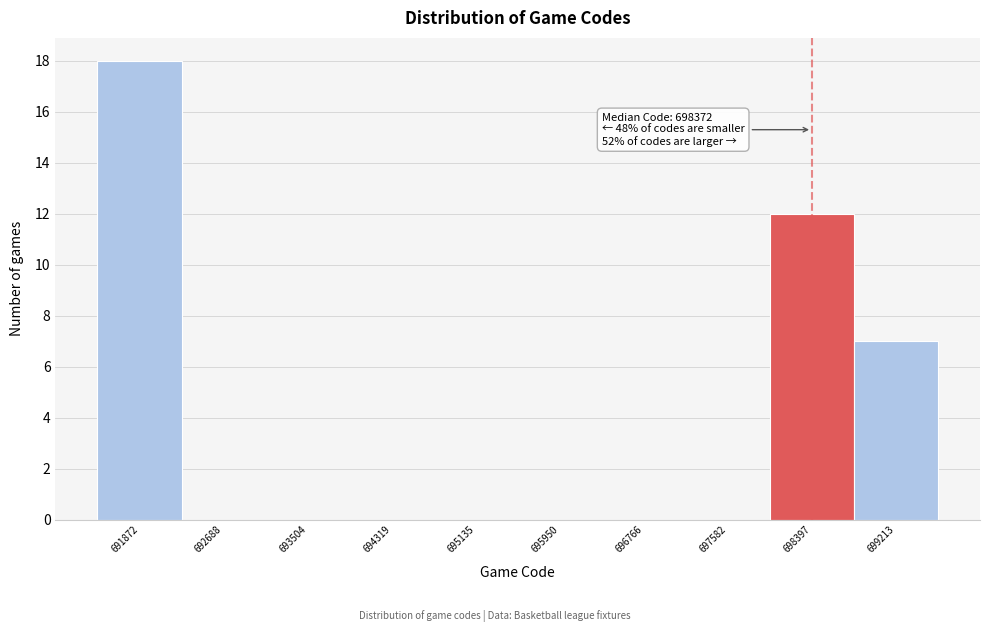

Which range on the x-axis has the tallest bar?

691500 to 692300